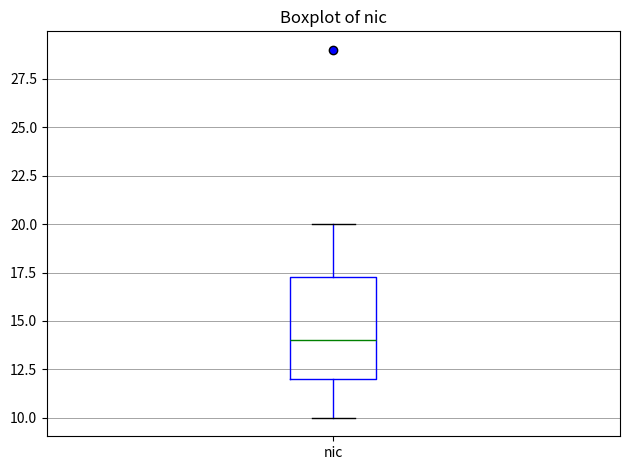

Transcribe this box plot: give where the median line is, the range the box spans, and where the two whiskers end, as read against the y-axis. The values are not printed on the chart, so give them approximately, as read against the axis.

median 14.0, box 12.0 to 17.5, whiskers 10.0 to 20.0